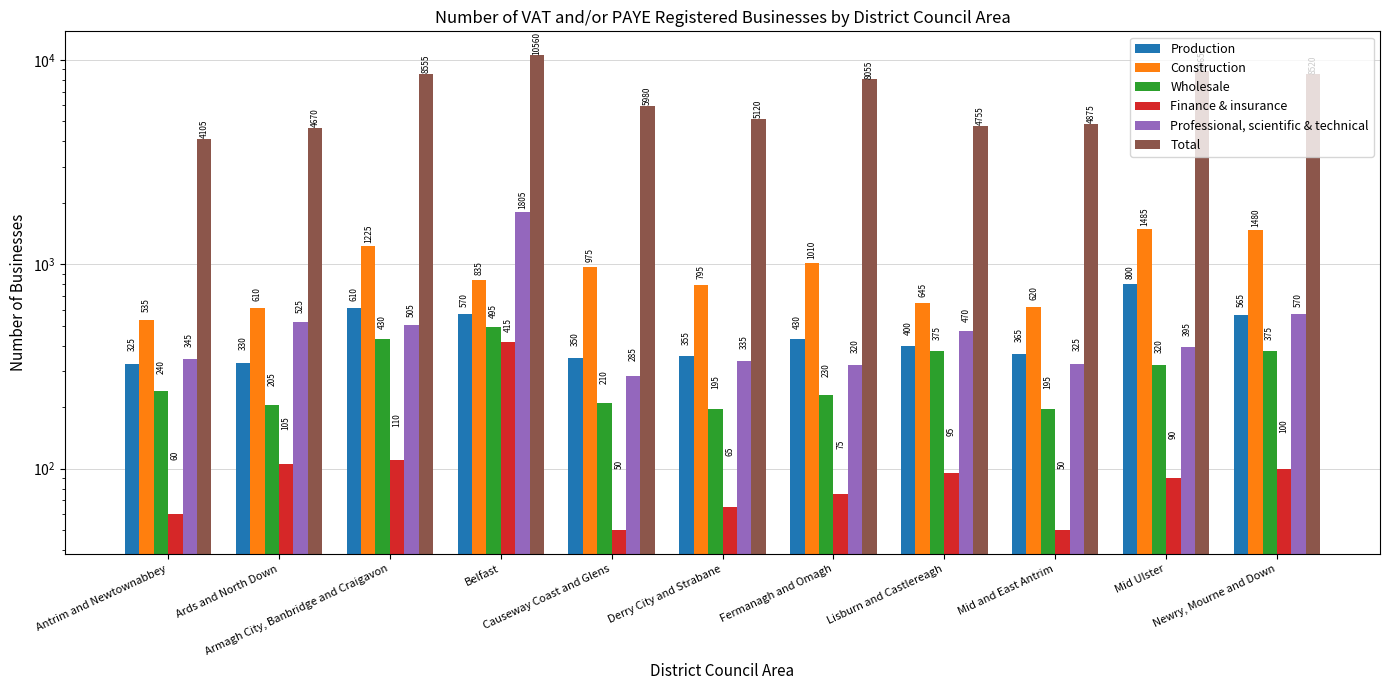

What is the difference between the second highest and second lowest values in the Production series?

280